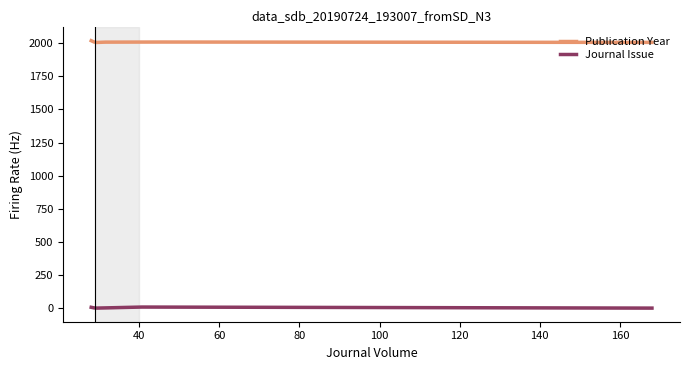

How many Journal Issue values are between 1 and 7?

4